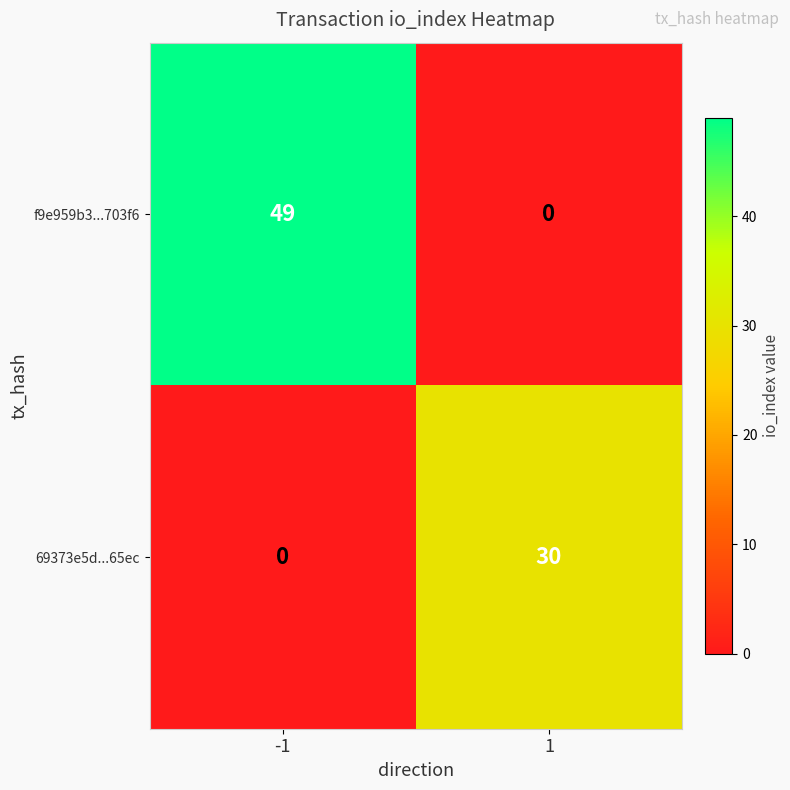

How many data points does each series have?

2